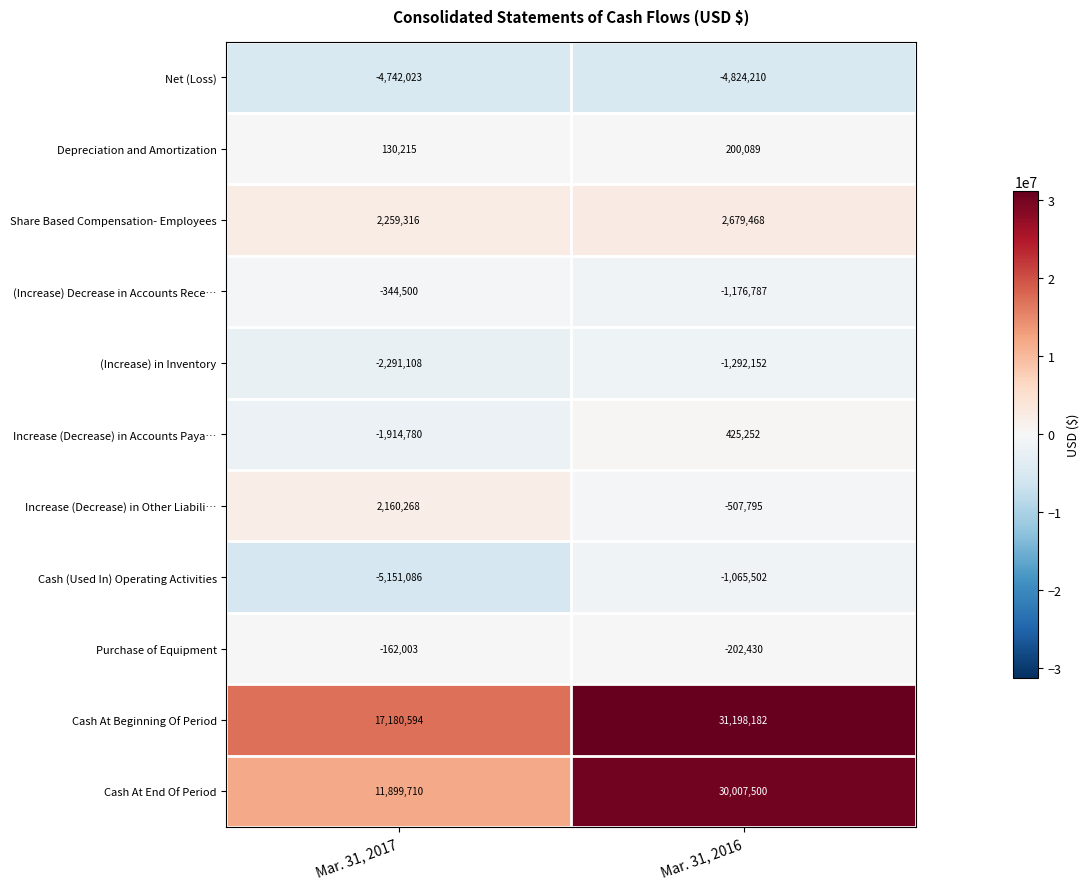

Reading left to right, extract all data points from this chart.

Net (Loss): -4742023	-4824210
Depreciation and Amortization: 130215	200089
Share Based Compensation- Employees: 2259316	2679468
(Increase) Decrease in Accounts Rece…: -344500	-1176787
(Increase) in Inventory: -2291108	-1292152
Increase (Decrease) in Accounts Paya…: -1914780	425252
Increase (Decrease) in Other Liabili…: 2160268	-507795
Cash (Used In) Operating Activities: -5151086	-1065502
Purchase of Equipment: -162003	-202430
Cash At Beginning Of Period: 17180594	31198182
Cash At End Of Period: 11899710	30007500